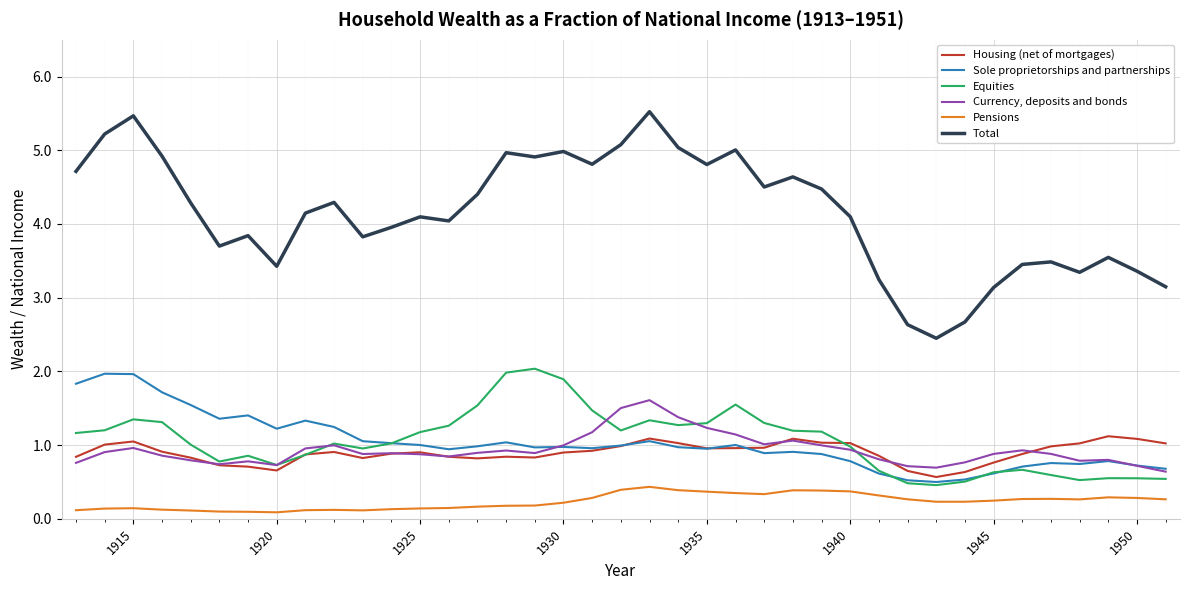

What is the lowest value of the Total series?

2.4